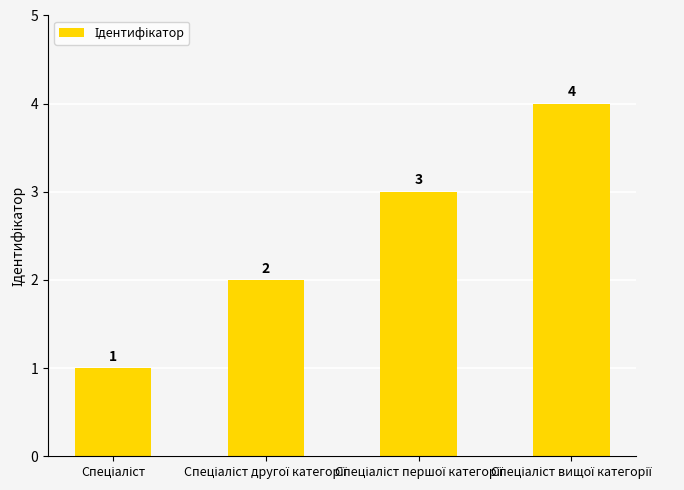

What is the difference between the maximum and minimum values?

3